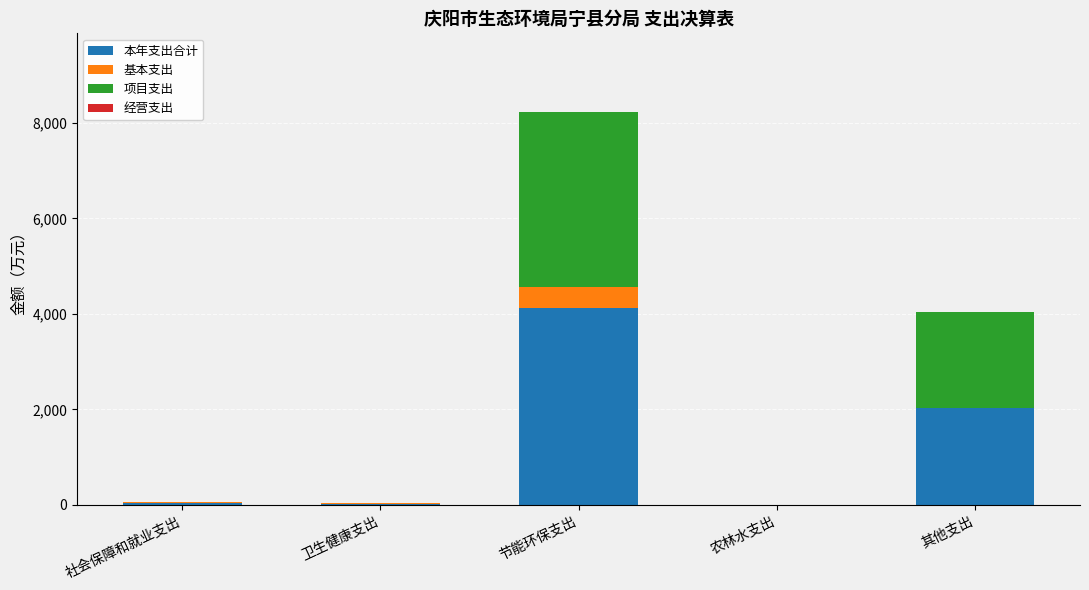

What is the total value across all series at 其他支出?

4041.2